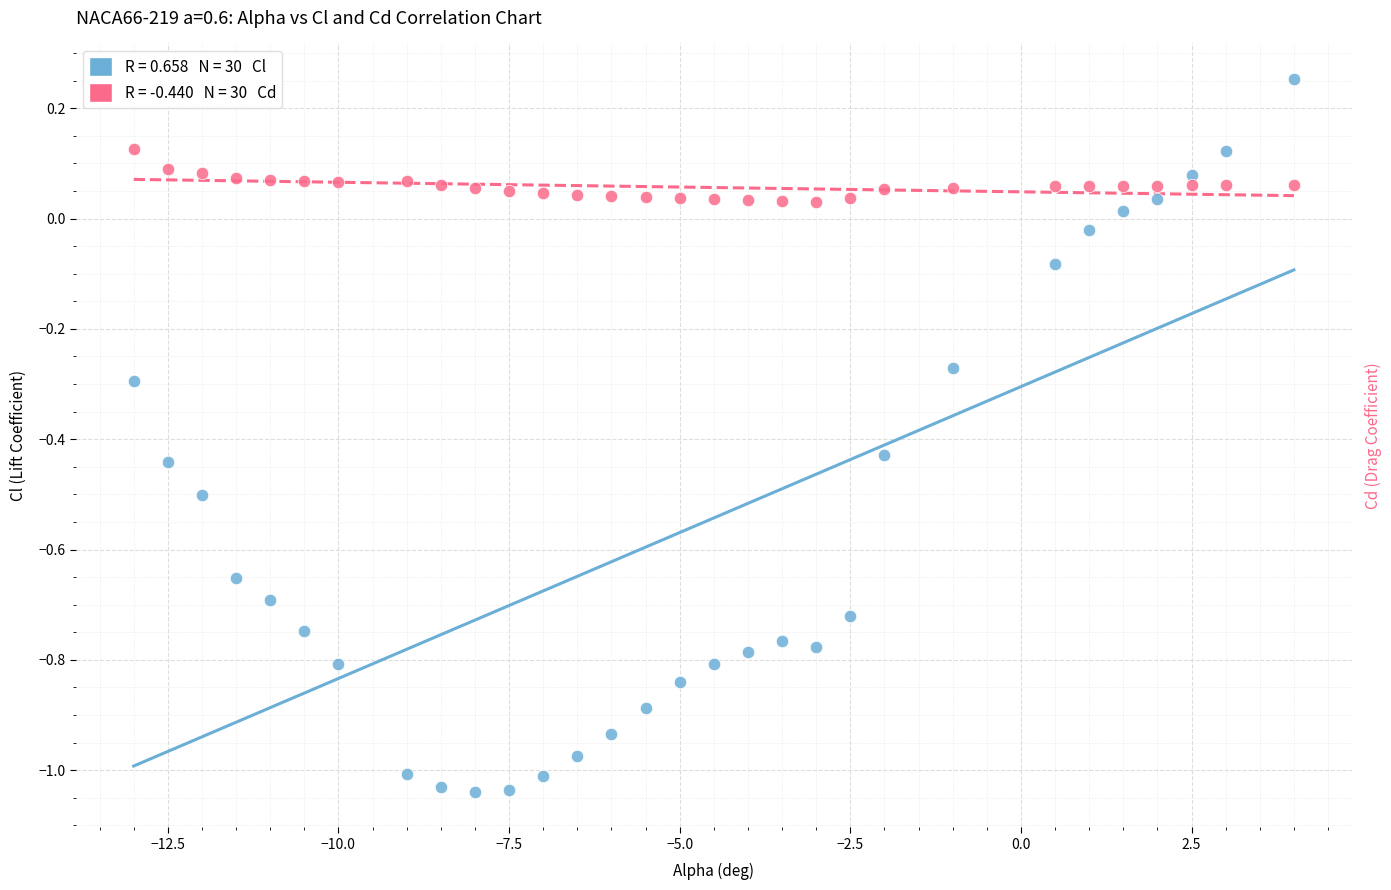

Across all data points, what is the range of Y values (max minus min)?

1.3